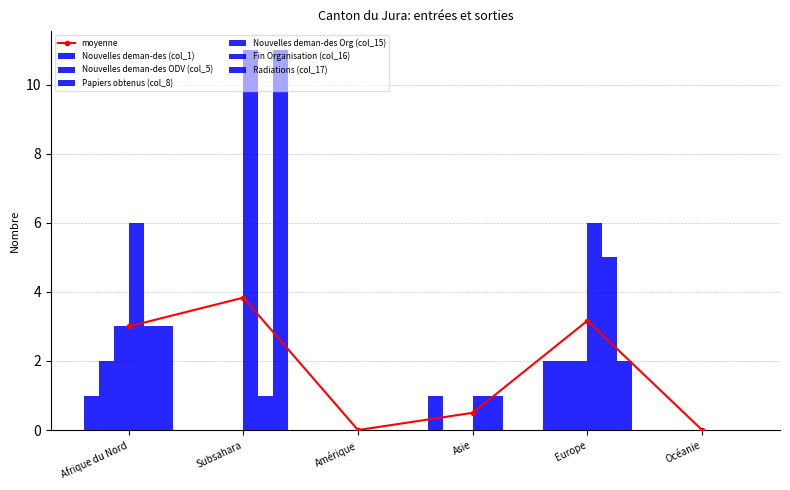

What is the total value across all series at Afrique du Nord?

18